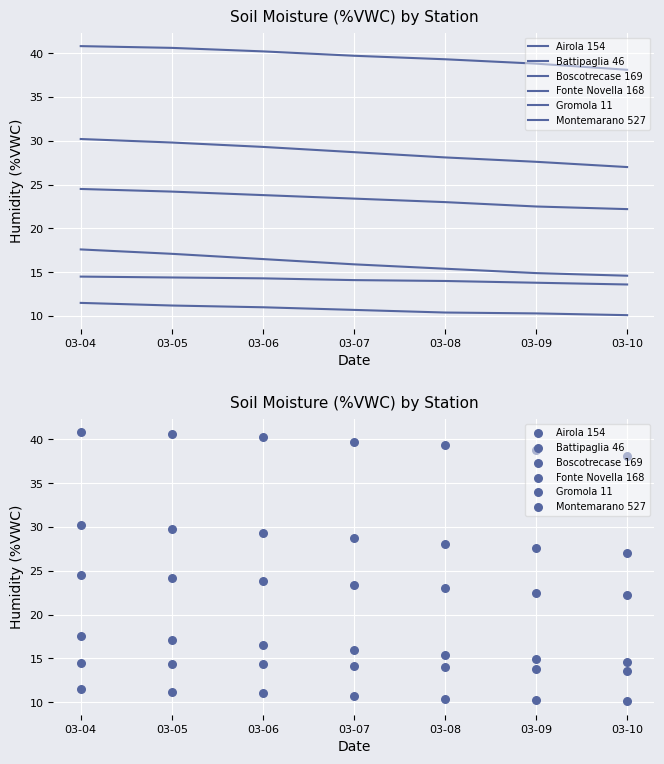

Which series reaches the minimum Y coordinate?

Gromola 11